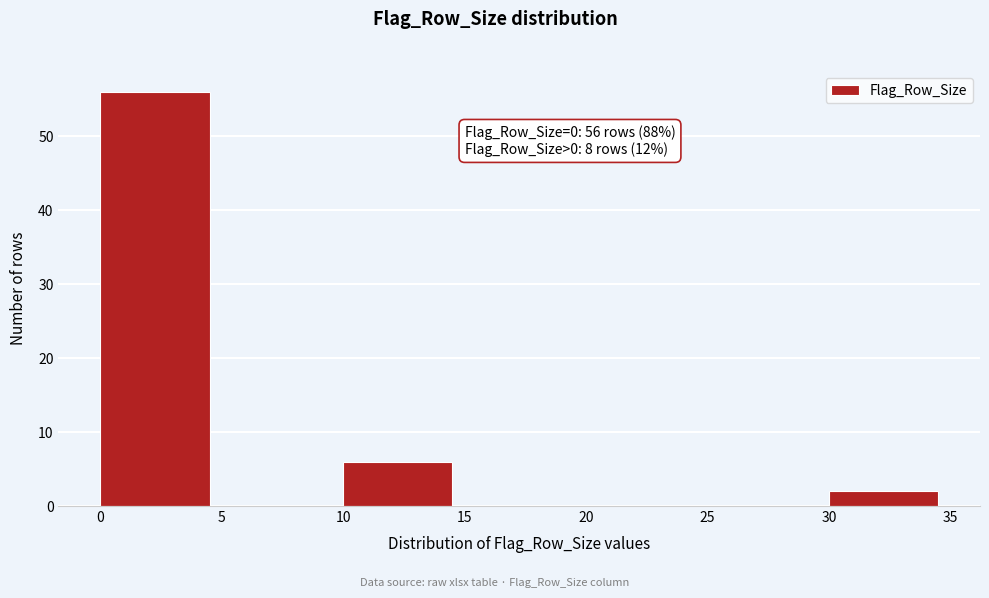

Over which range of the x-axis is the bar tallest?

0 to 5